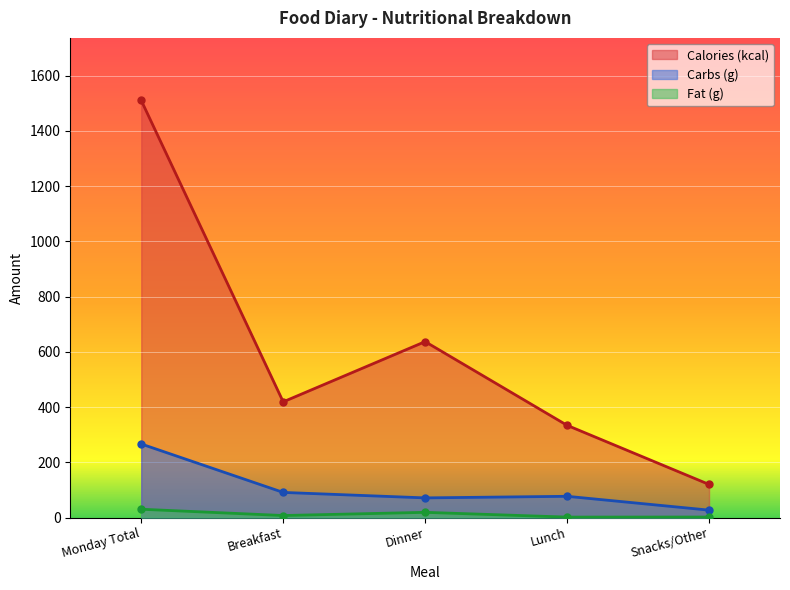

At which label does Carbs (g) reach its minimum?

Snacks/Other